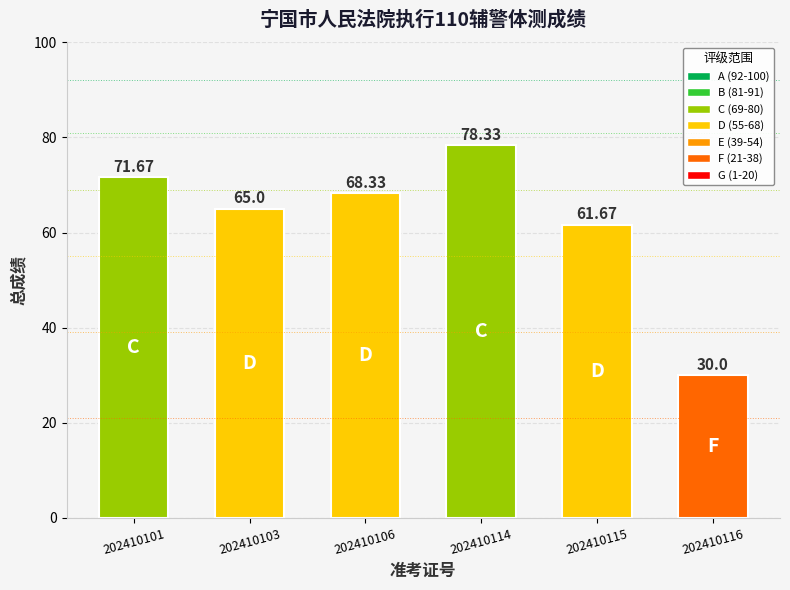

Reading left to right, what are all the values shown in this chart?

202410101=71.7	202410103=65.0	202410106=68.3	202410114=78.3	202410115=61.7	202410116=30.0